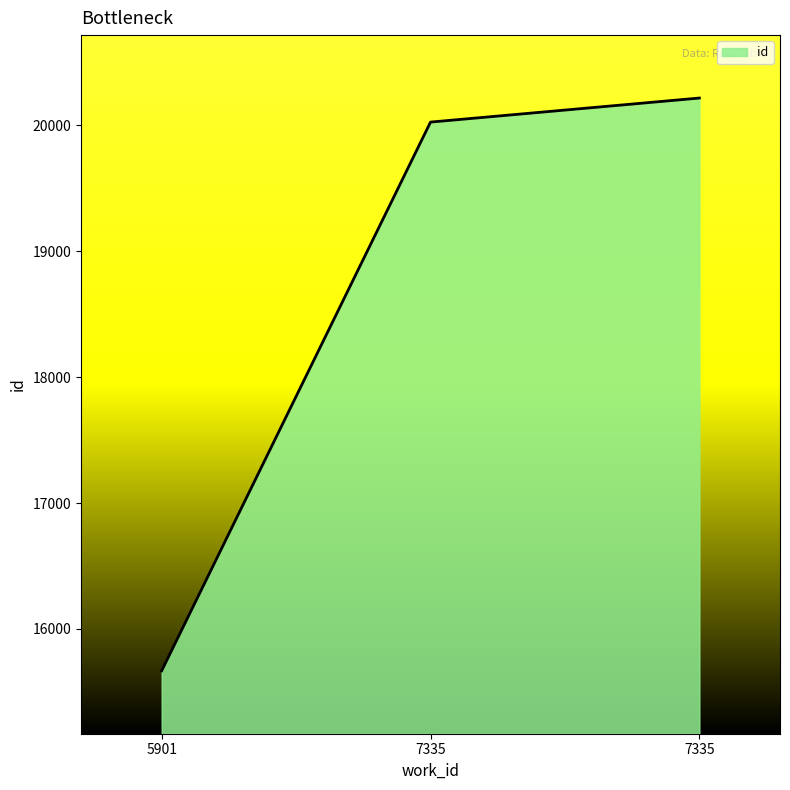

What is the difference between the values at 7335 and 5901?

4550